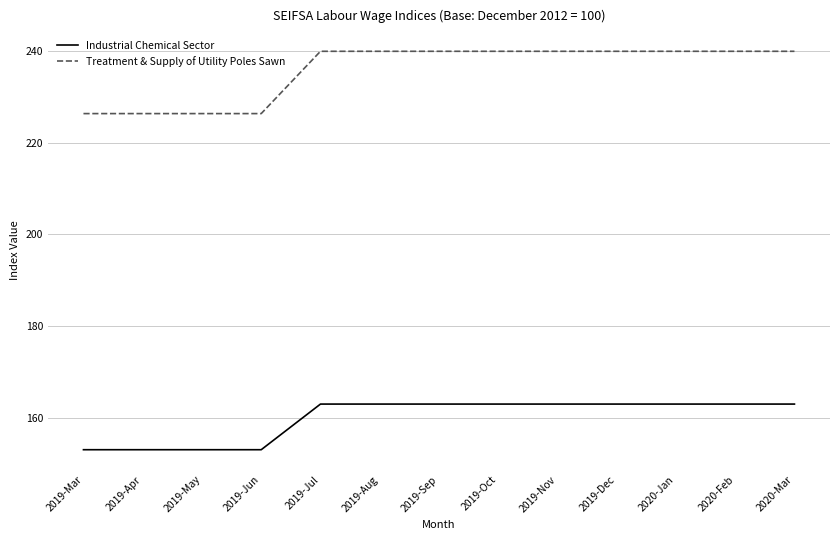

What is the minimum value shown in the chart?

153.1